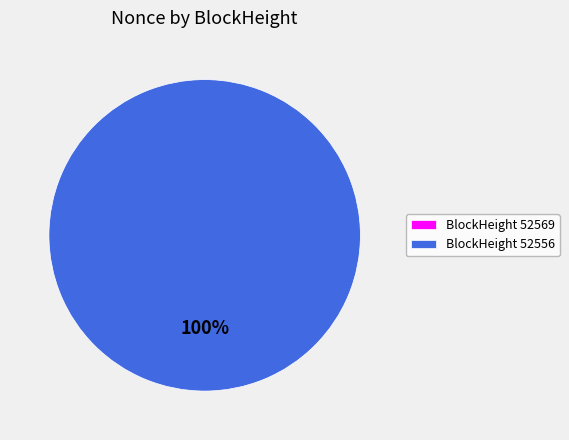

Which has a higher value, 52556 or 52569?

52556